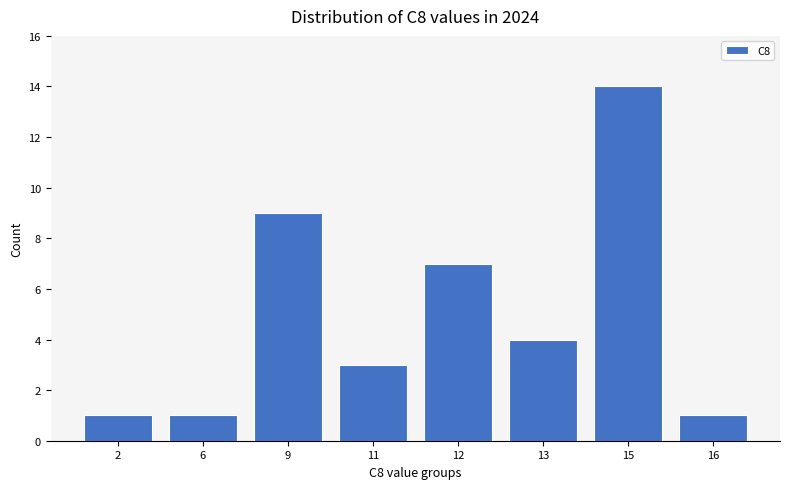

The chart shows a value of 4 at 11. True or false?

False